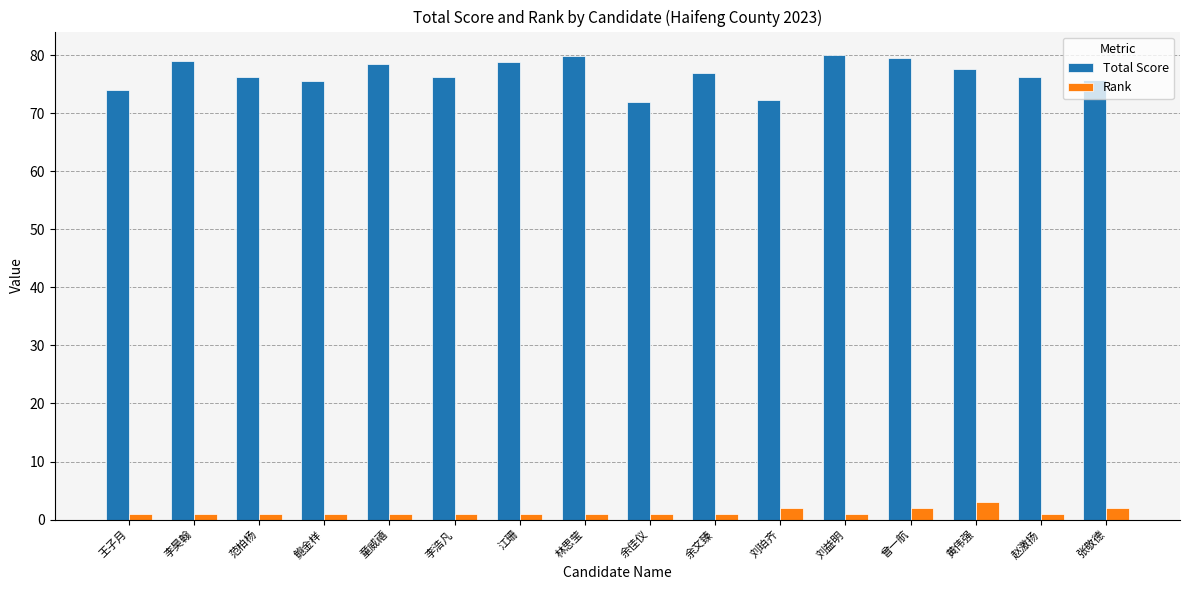

What position from the left is 刘珀齐?

11